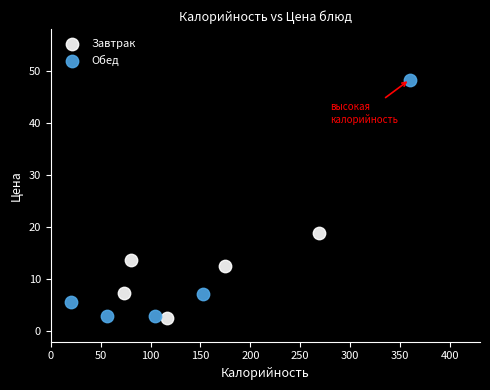

Which series has the widest spread of Y values?

Обед